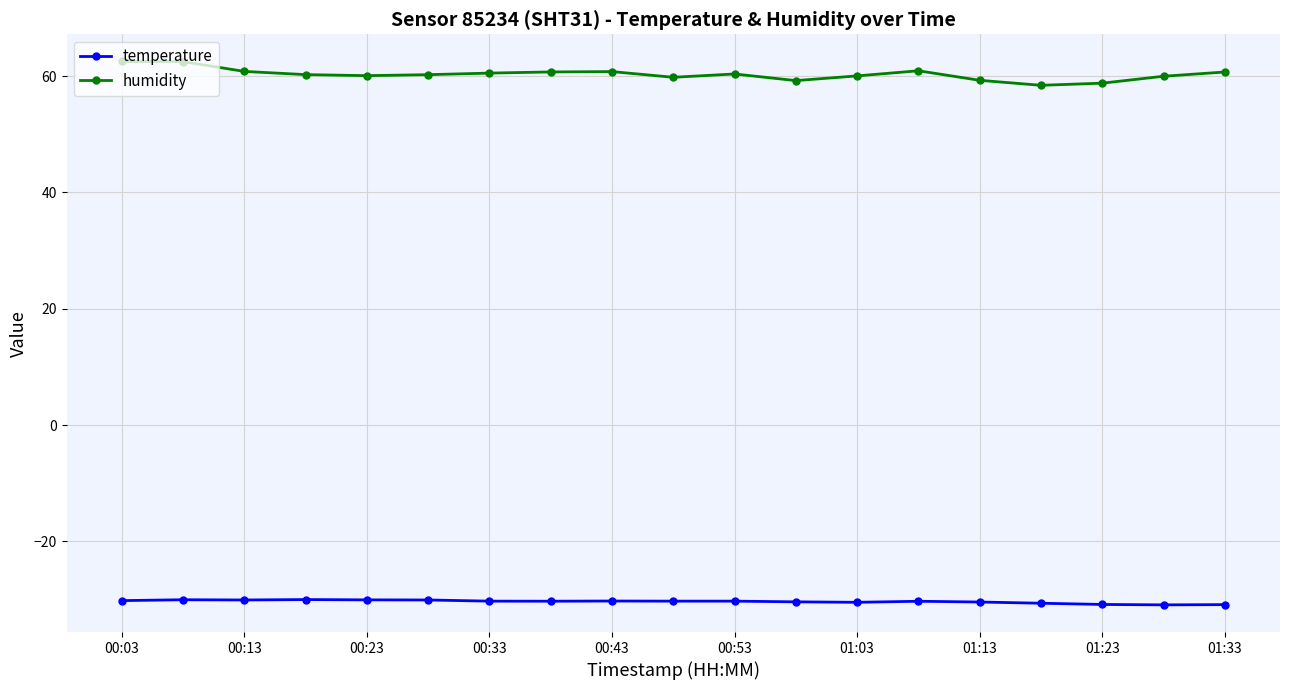

In humidity, how many points are lower than both neighbors (excluding endpoints)?

4